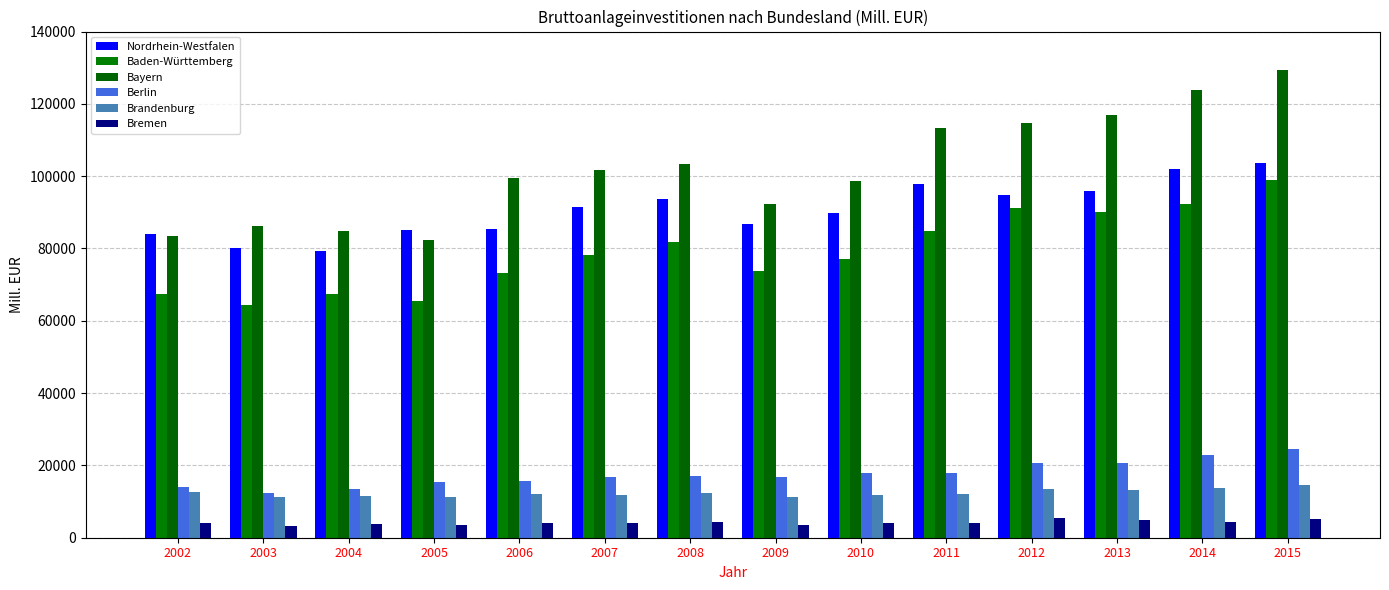

What is the difference between the Baden-Württemberg values at 2012 and 2003?

26690.5